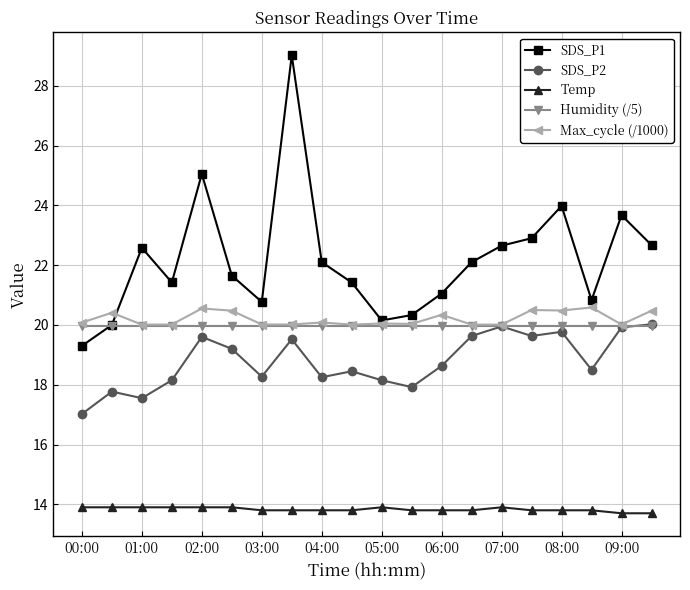

What is the difference between the maximum and second lowest values in the Temp series?

0.2